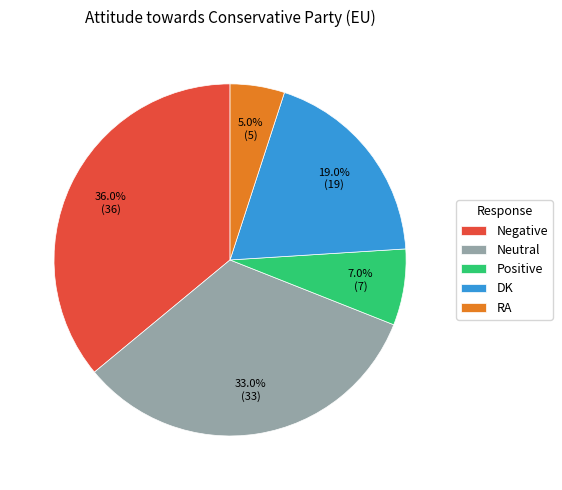

How many segments does this pie chart have?

5